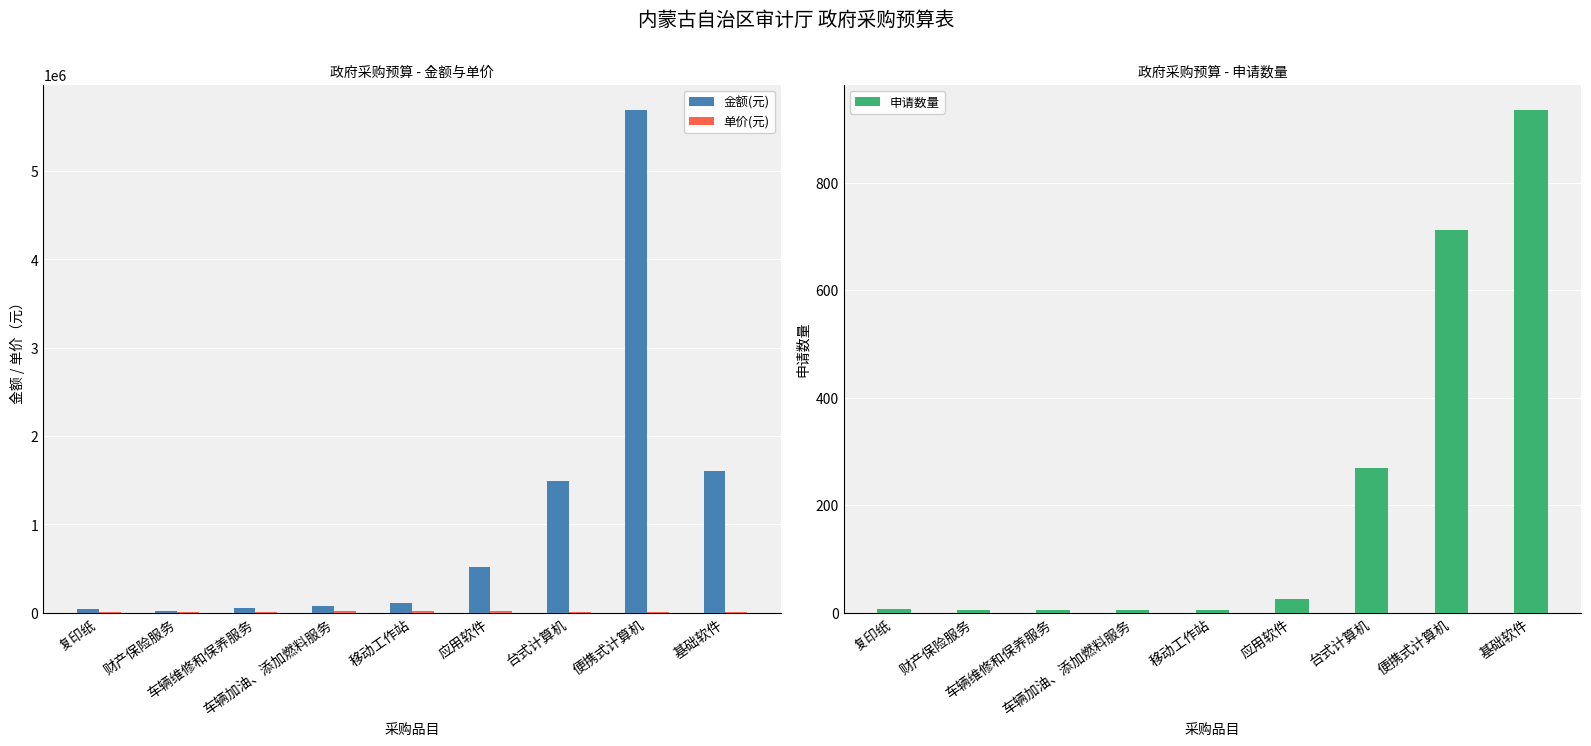

What is the average value of the 单价(元) series?

10245